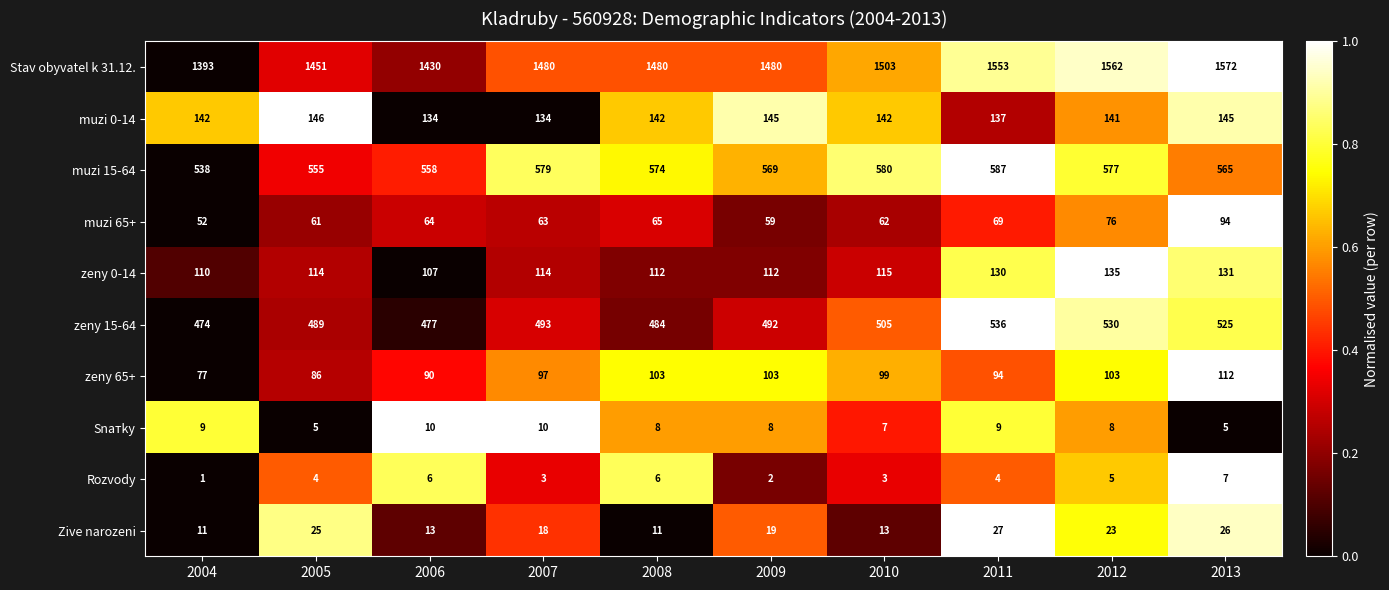

What is the greatest value displayed?

1572